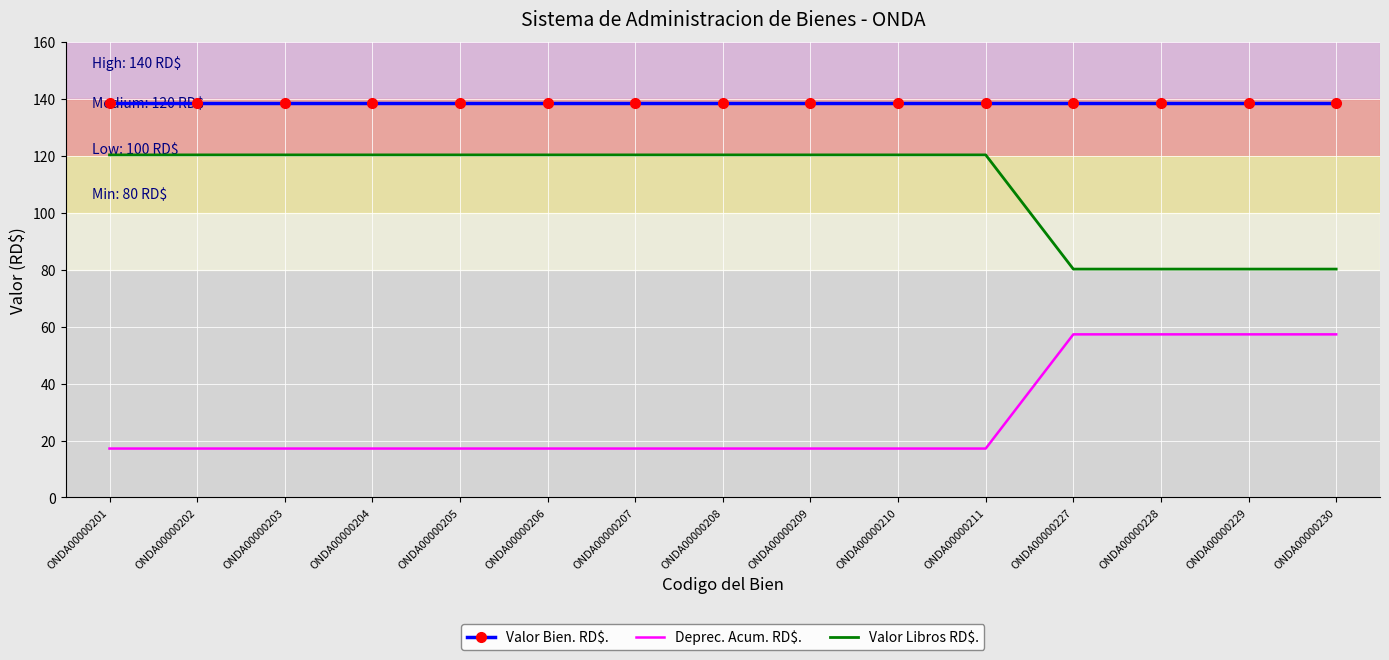

Reading left to right, list all the values displayed in this chart.

Valor Bien. RD$.: ONDA00000201=138.5	ONDA00000202=138.5	ONDA00000203=138.5	ONDA00000204=138.5	ONDA00000205=138.5	ONDA00000206=138.5	ONDA00000207=138.5	ONDA00000208=138.5	ONDA00000209=138.5	ONDA00000210=138.5	ONDA00000211=138.5	ONDA00000227=138.5	ONDA00000228=138.5	ONDA00000229=138.5	ONDA00000230=138.5
Deprec. Acum. RD$.: ONDA00000201=17.2	ONDA00000202=17.2	ONDA00000203=17.2	ONDA00000204=17.2	ONDA00000205=17.2	ONDA00000206=17.2	ONDA00000207=17.2	ONDA00000208=17.2	ONDA00000209=17.2	ONDA00000210=17.2	ONDA00000211=17.2	ONDA00000227=57.3	ONDA00000228=57.3	ONDA00000229=57.3	ONDA00000230=57.3
Valor Libros RD$.: ONDA00000201=120.3	ONDA00000202=120.3	ONDA00000203=120.3	ONDA00000204=120.3	ONDA00000205=120.3	ONDA00000206=120.3	ONDA00000207=120.3	ONDA00000208=120.3	ONDA00000209=120.3	ONDA00000210=120.3	ONDA00000211=120.3	ONDA00000227=80.2	ONDA00000228=80.2	ONDA00000229=80.2	ONDA00000230=80.2